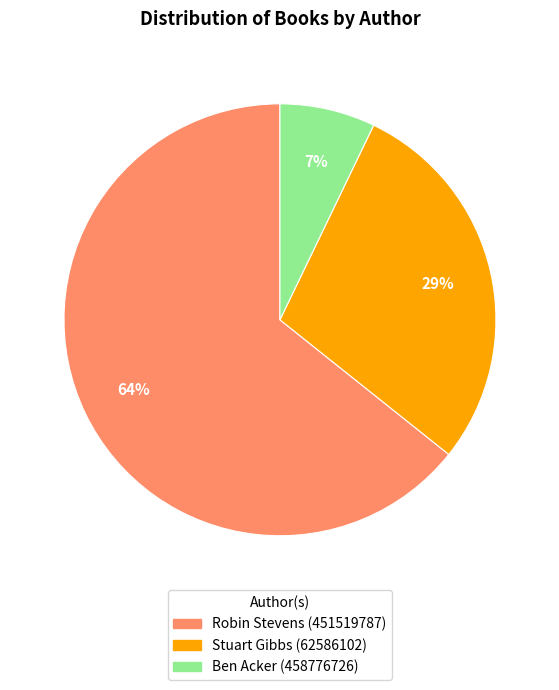

Does any single category account for the majority?

Yes